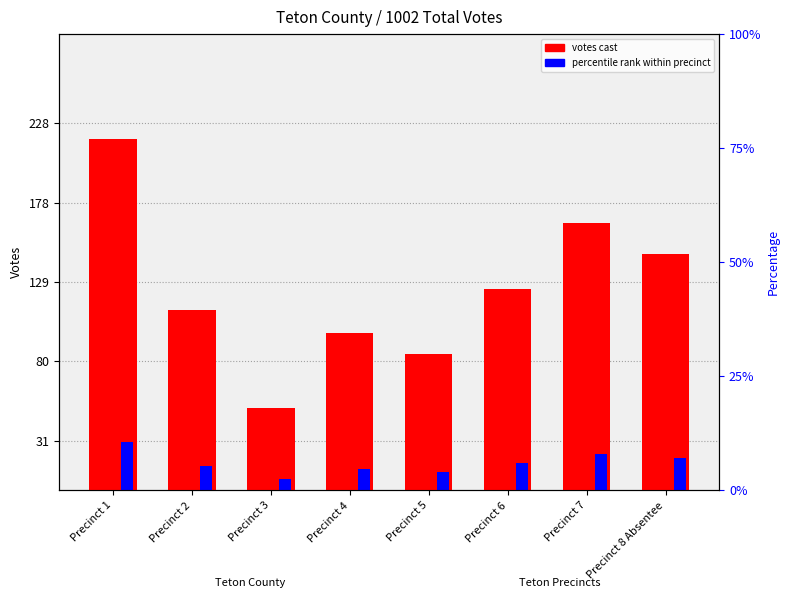

What is the total value across all series at Precinct 1?

248.0